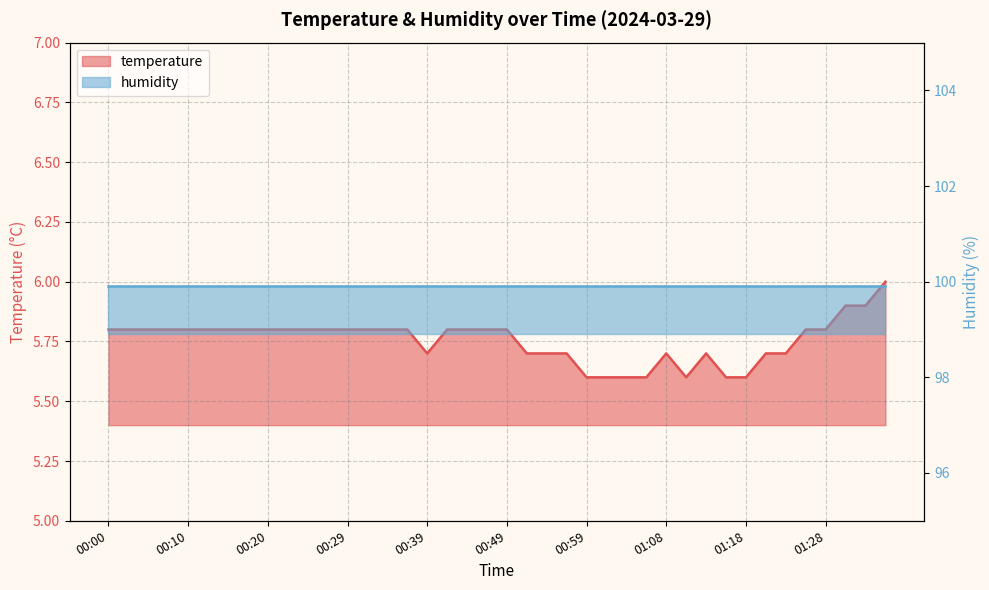

What is the change in value from 01:08 to 01:35?

+0.3